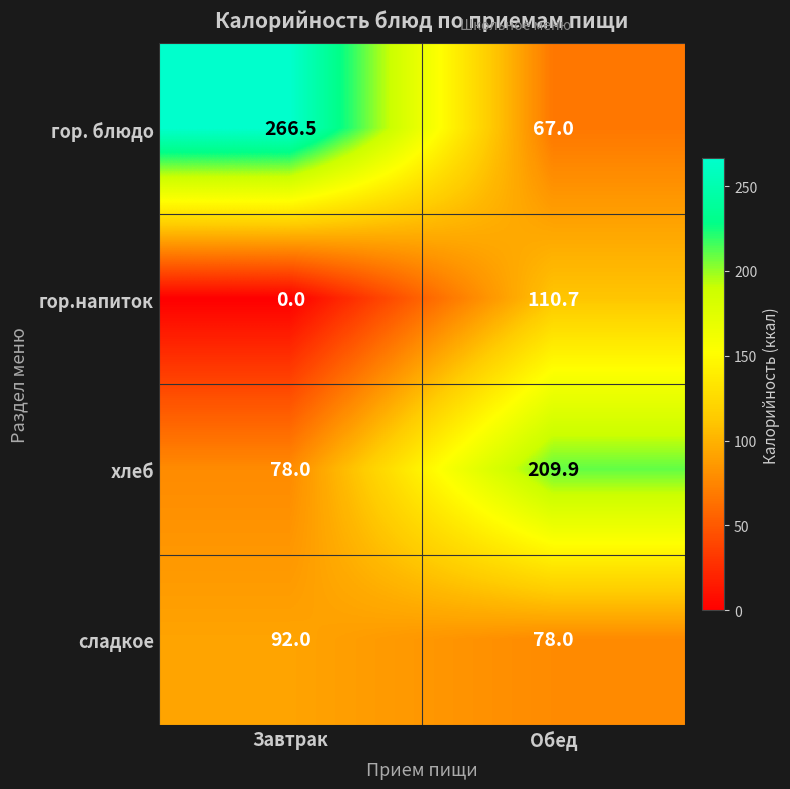

What is the difference between the хлеб values at Завтрак and Обед?

131.9